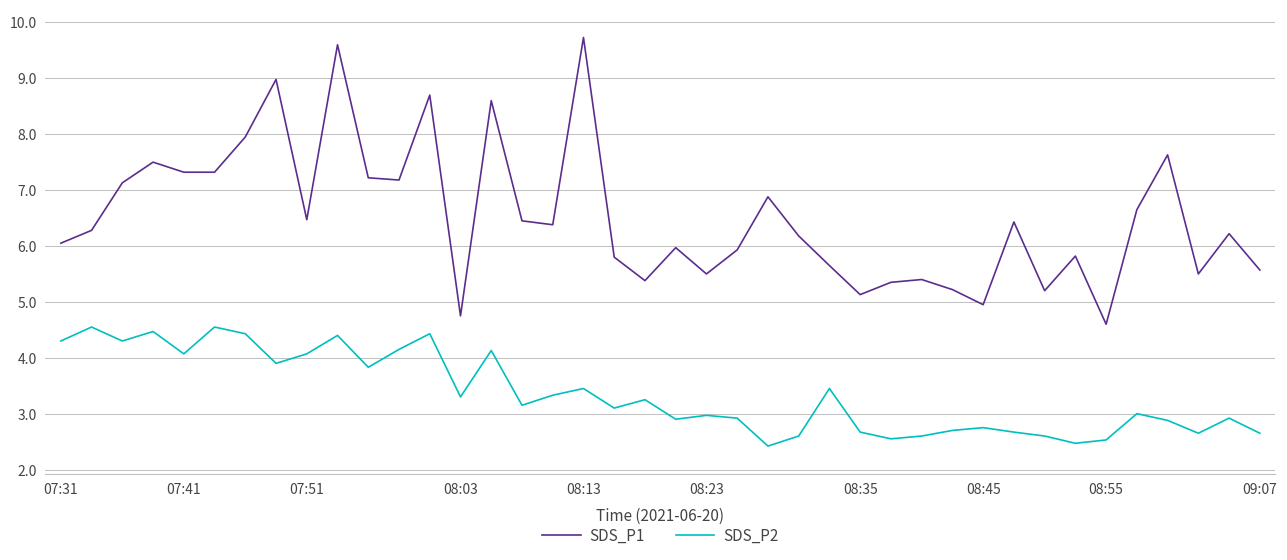

In SDS_P2, how many points are lower than both neighbors (excluding endpoints)?

12